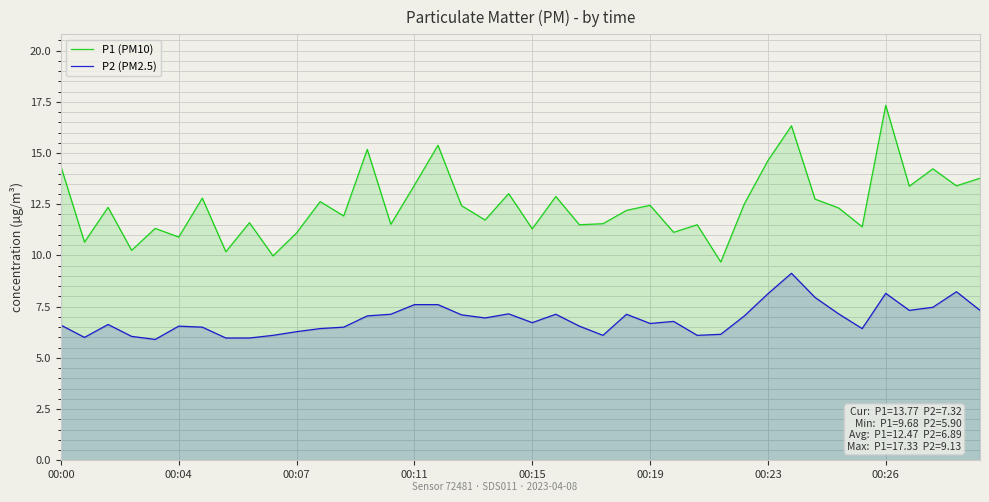

What is the difference between the P2 (PM2.5) values at 23 and 18?

0.9